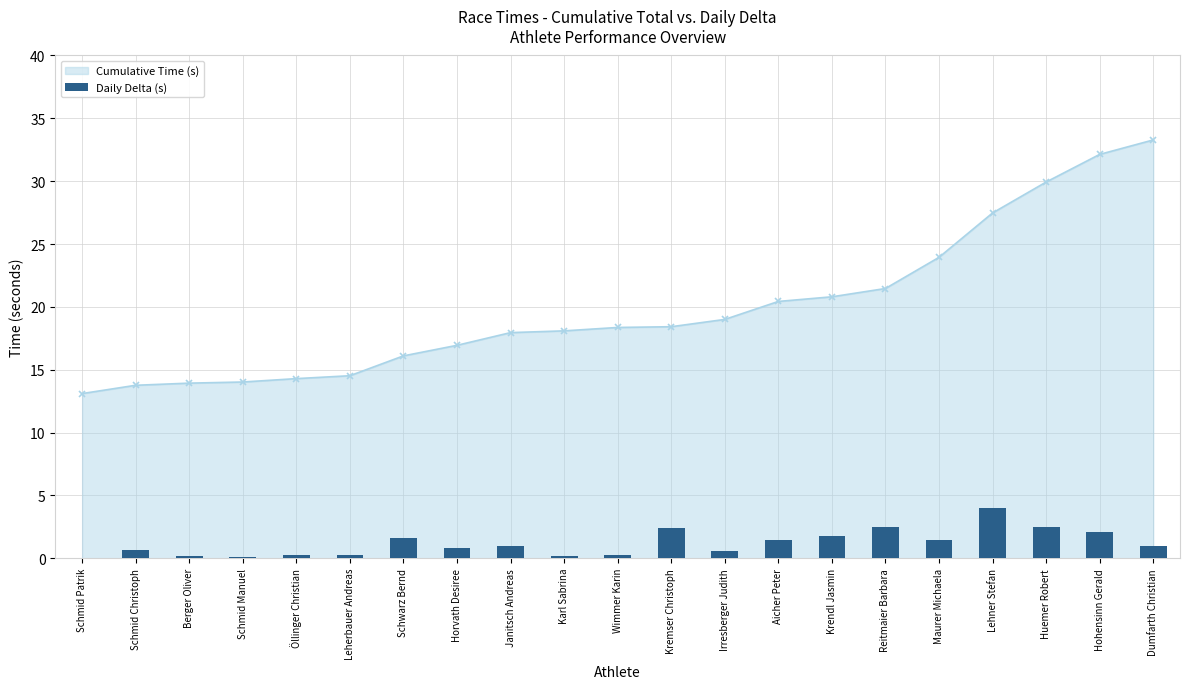

What is the difference between the maximum and second lowest values?

3.9